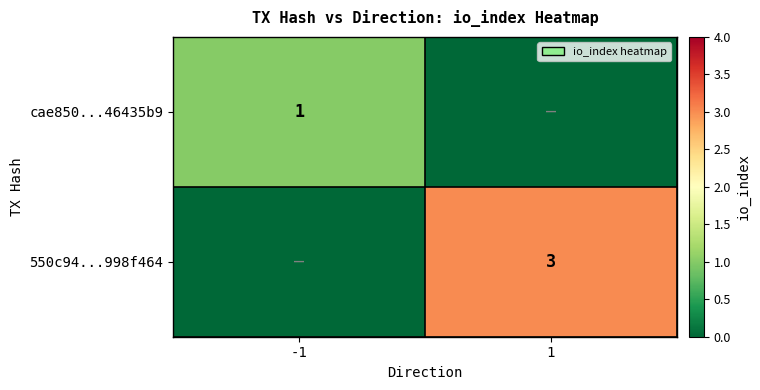

The cae850...46435b9 series shows 1 at -1. True or false?

True